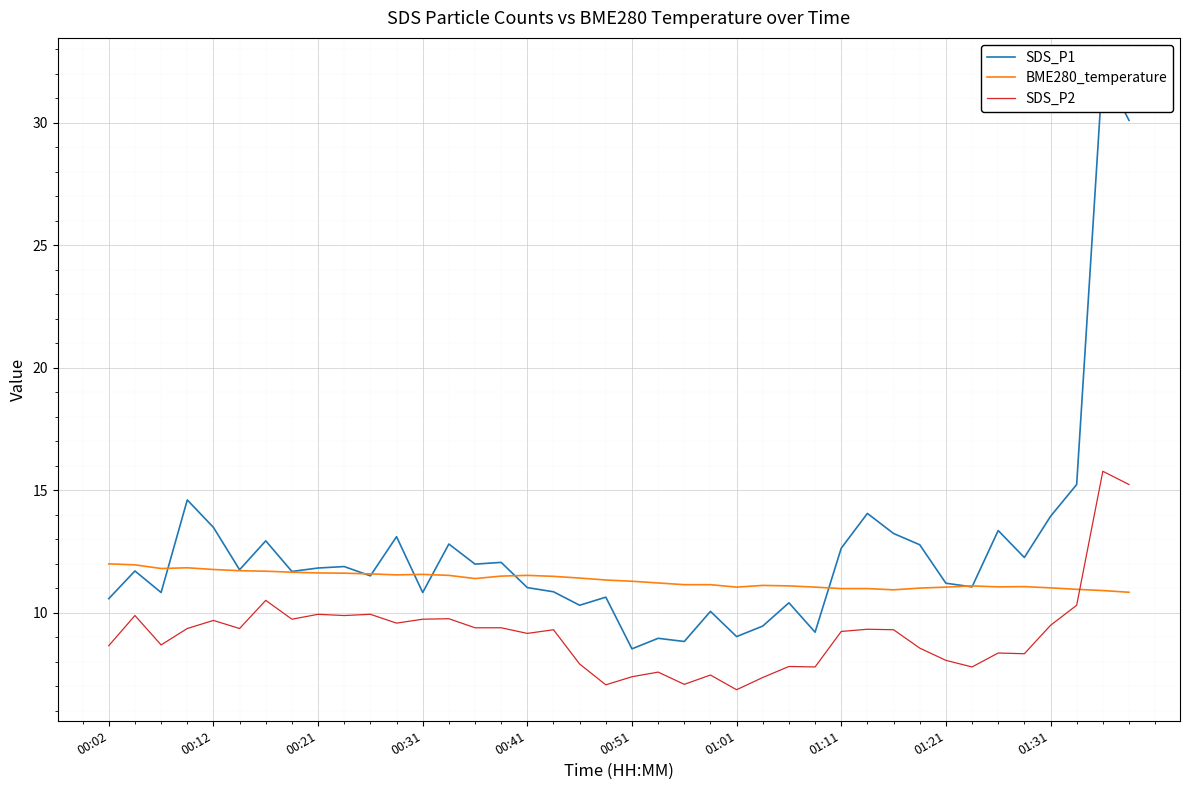

After their last crossing, which series has the higher values: SDS_P2 or BME280_temperature?

SDS_P2